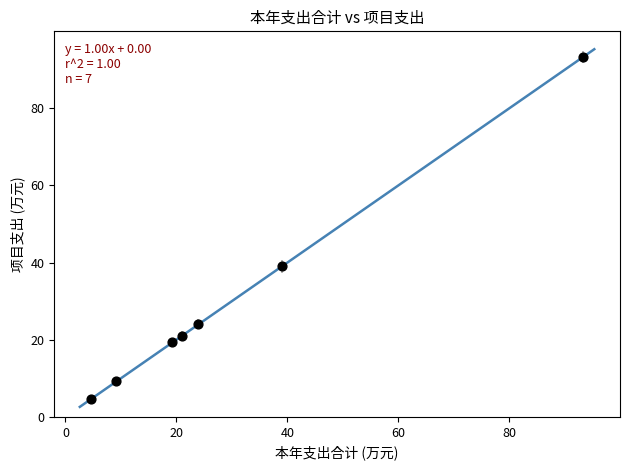

What Y value in the scatter plot is closest to 48?

39.0